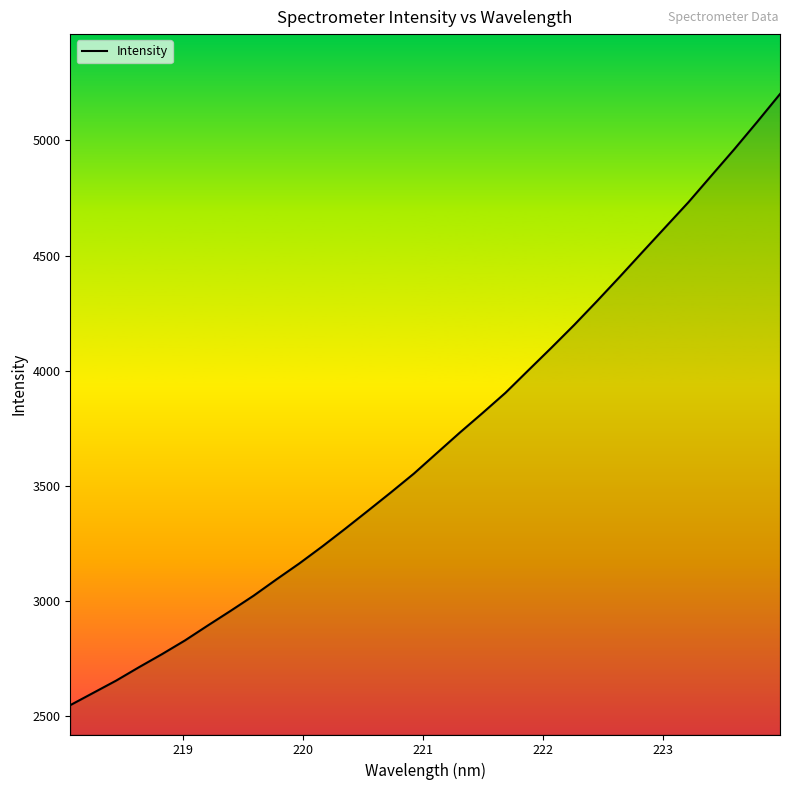

Reading right to left, extract all data points from this chart.

5201.5	5080.2	4961.7	4847.2	4732.2	4624.7	4517.1	4408.8	4302.6	4198.9	4099.6	4002.3	3904.5	3816.9	3731.3	3642.7	3553.9	3472.6	3393.1	3314.5	3237.7	3164.0	3094.7	3023.7	2958.2	2894.3	2829.2	2769.9	2713.4	2655.0	2601.8	2548.6